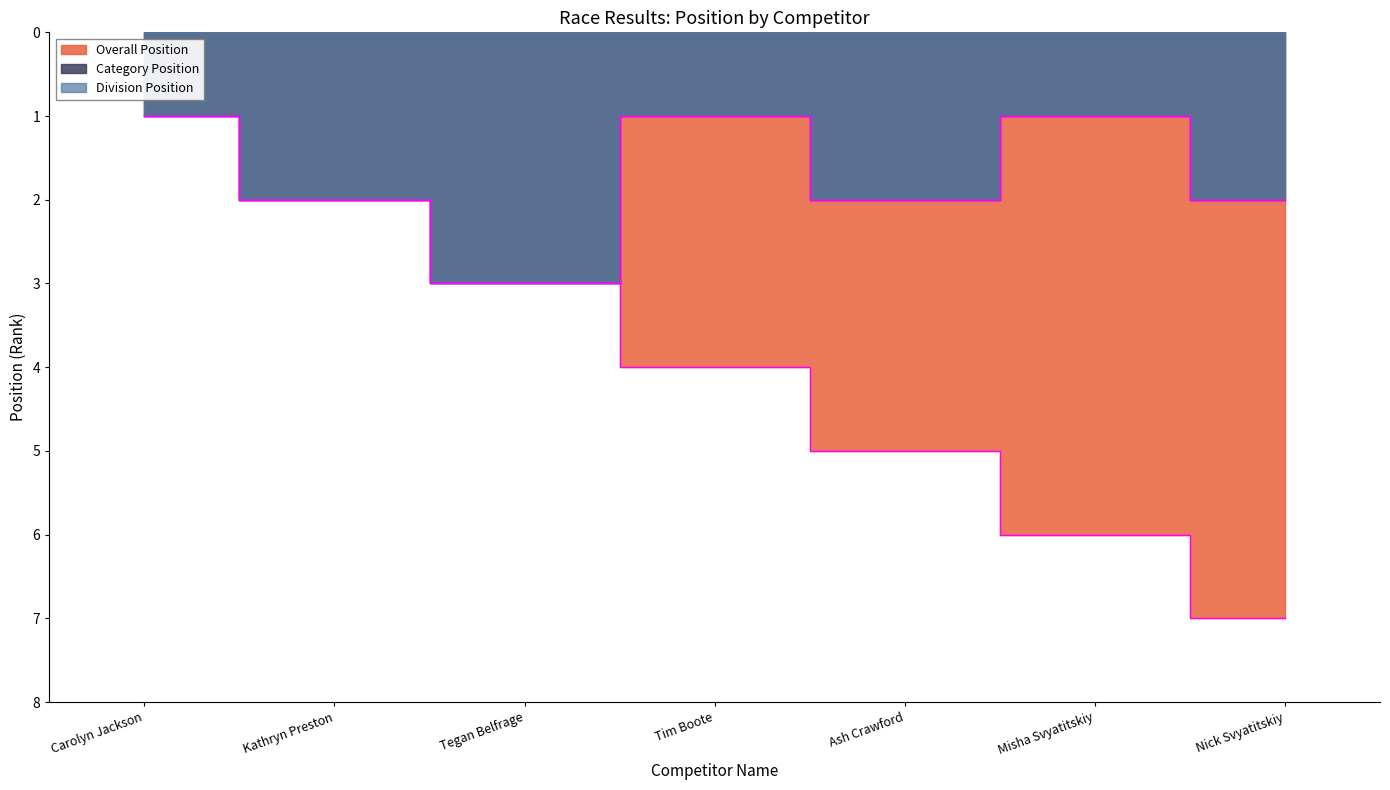

What is the spread (max minus min) of values at Tim Boote?

3